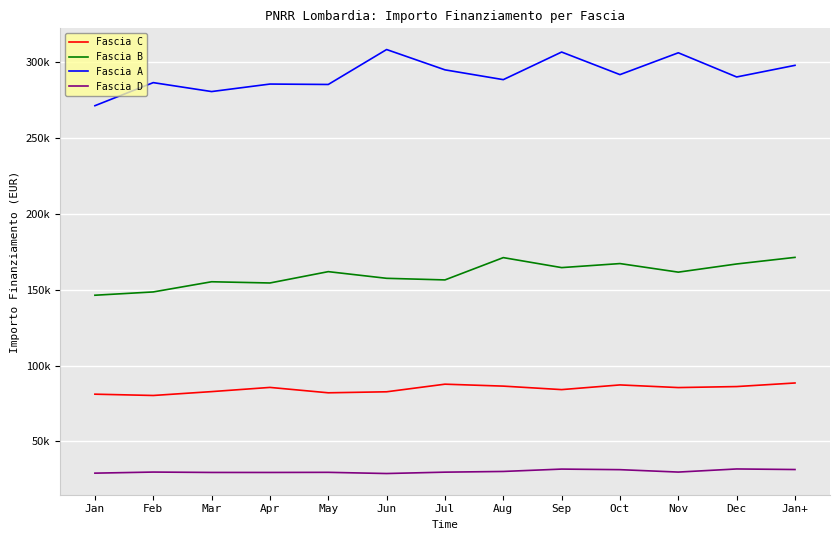

What is the difference between the Fascia B values at Apr and Jan+?

16875.9